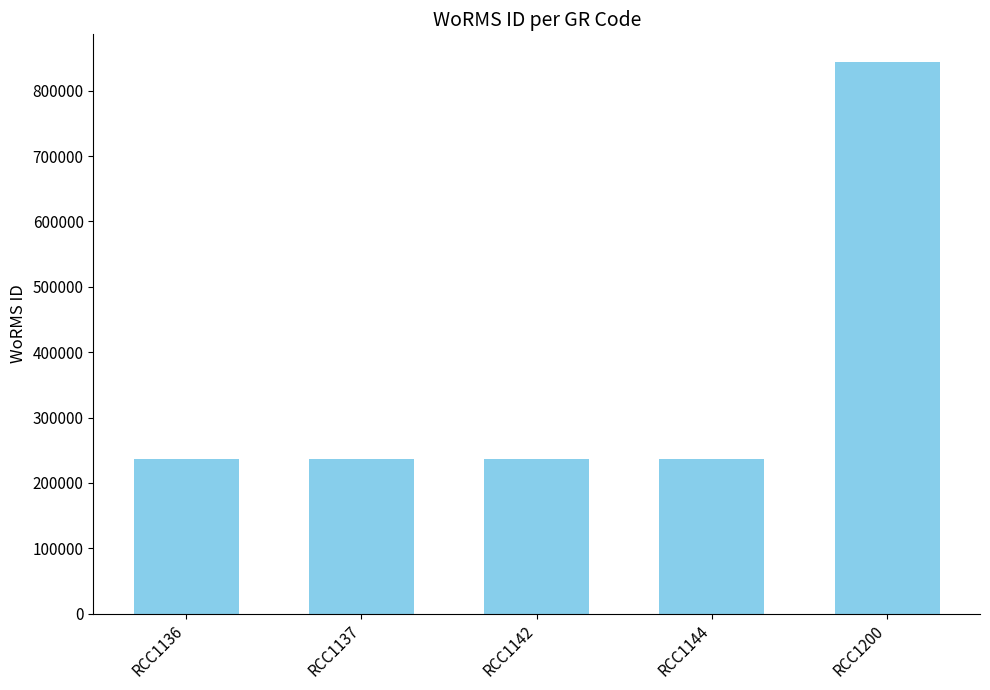

What is the sum of all values?

1787691